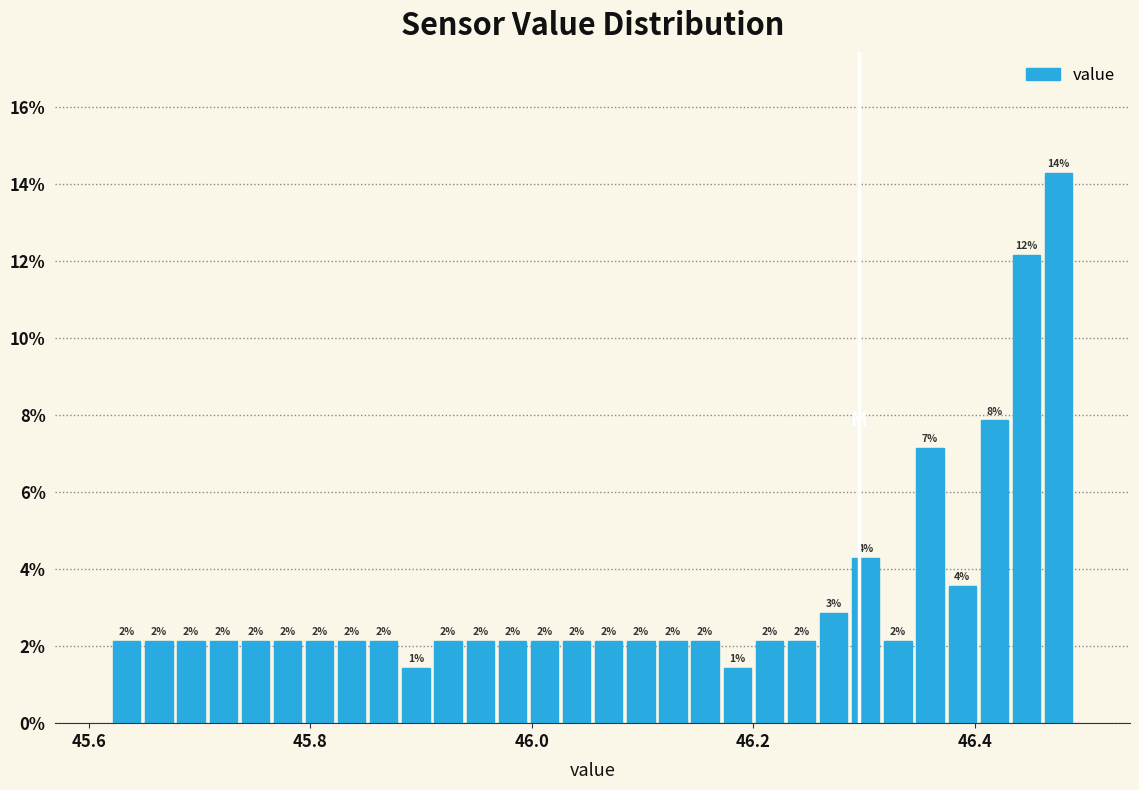

Read against the x-axis, roughly where is the centre of the tallest bar?

46.48